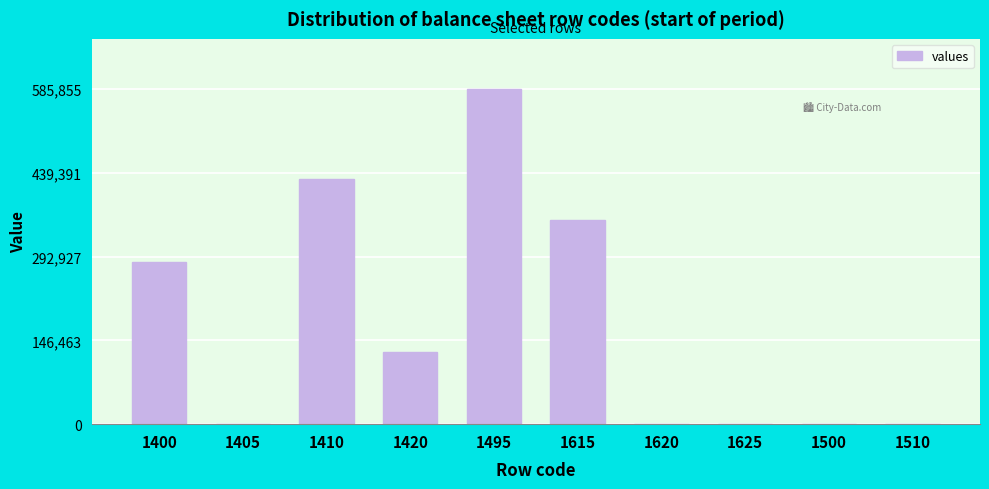

Is it true that the value at 1510 is 0?

True